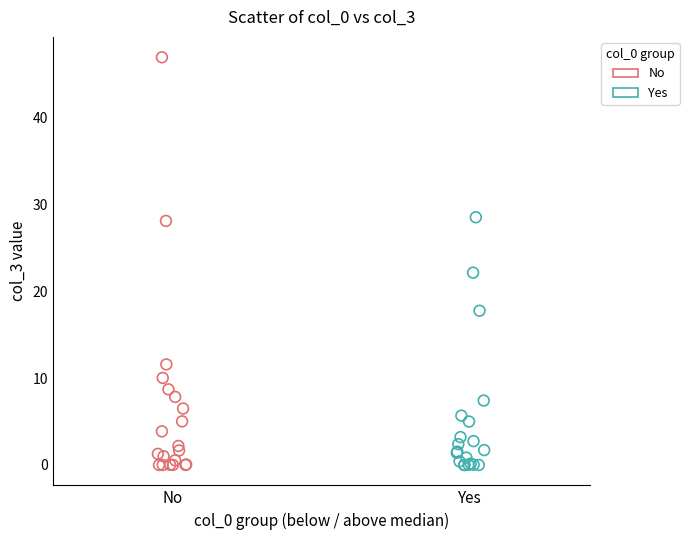

Which series contains the highest Y value?

No